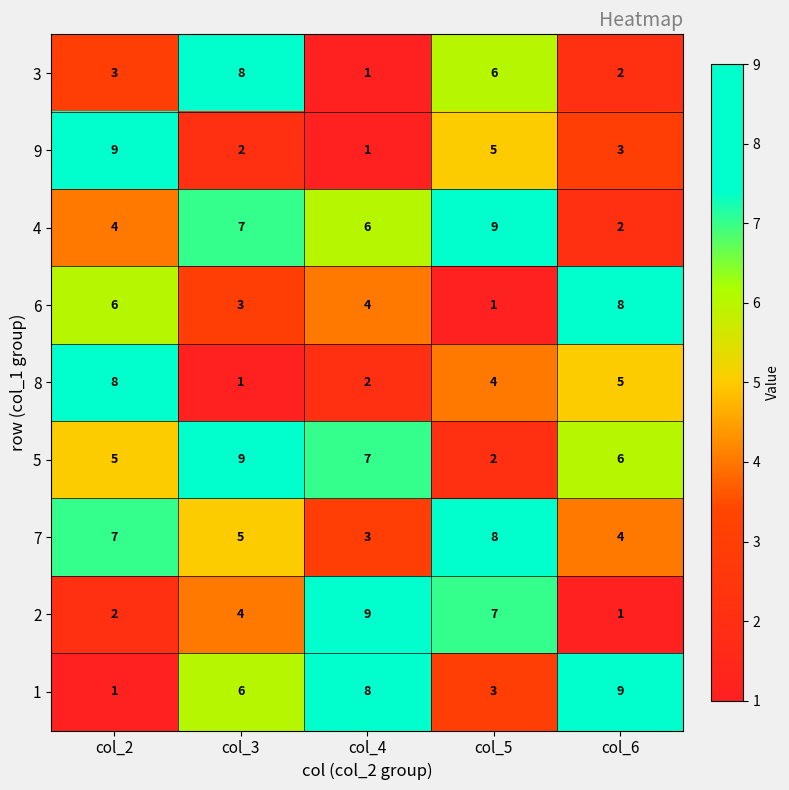

What is the difference between the highest and lowest values at col_4?

8